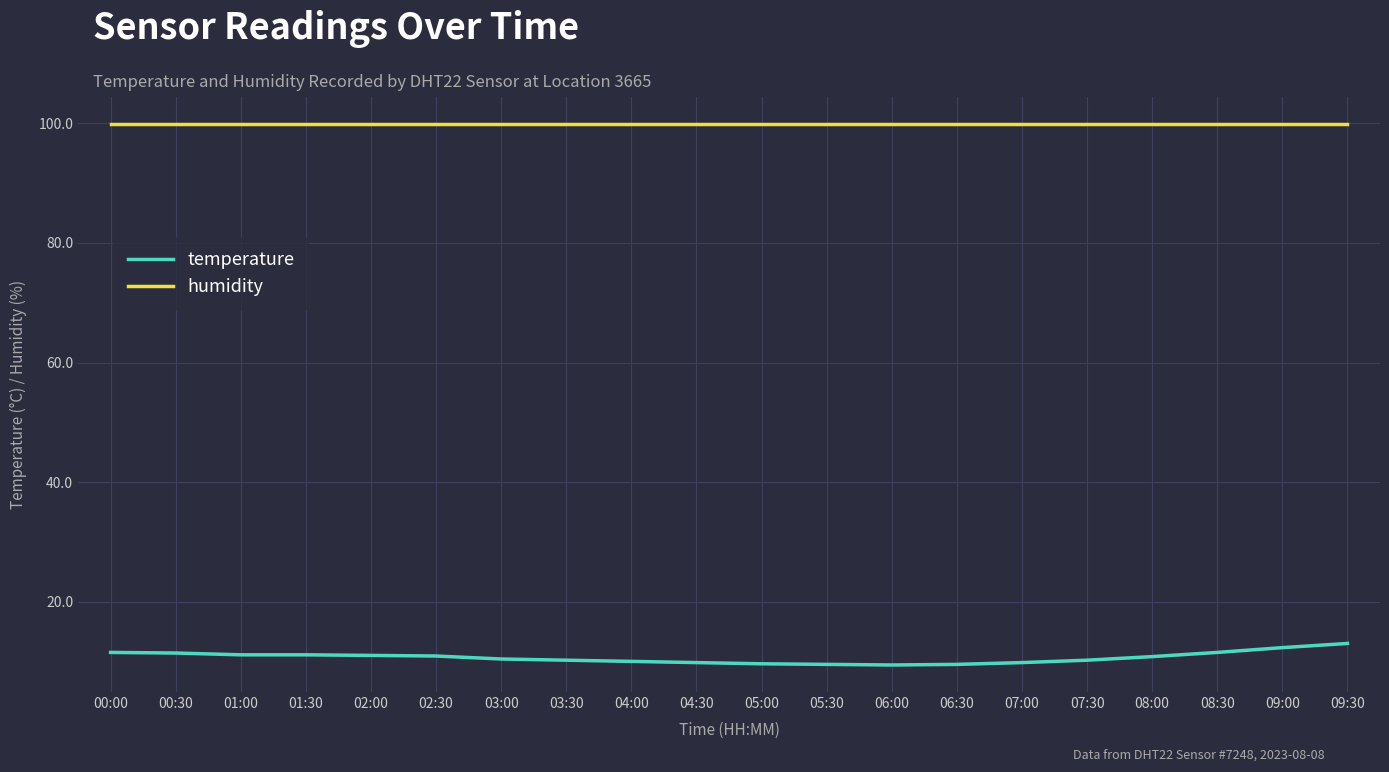

Rank the series at 04:00 from highest to lowest value.

humidity, temperature